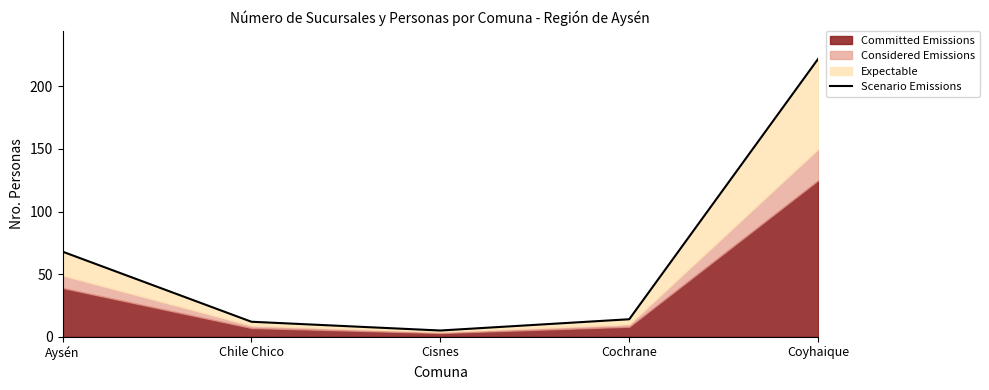

At which category does the chart reach its minimum across all series?

Cisnes